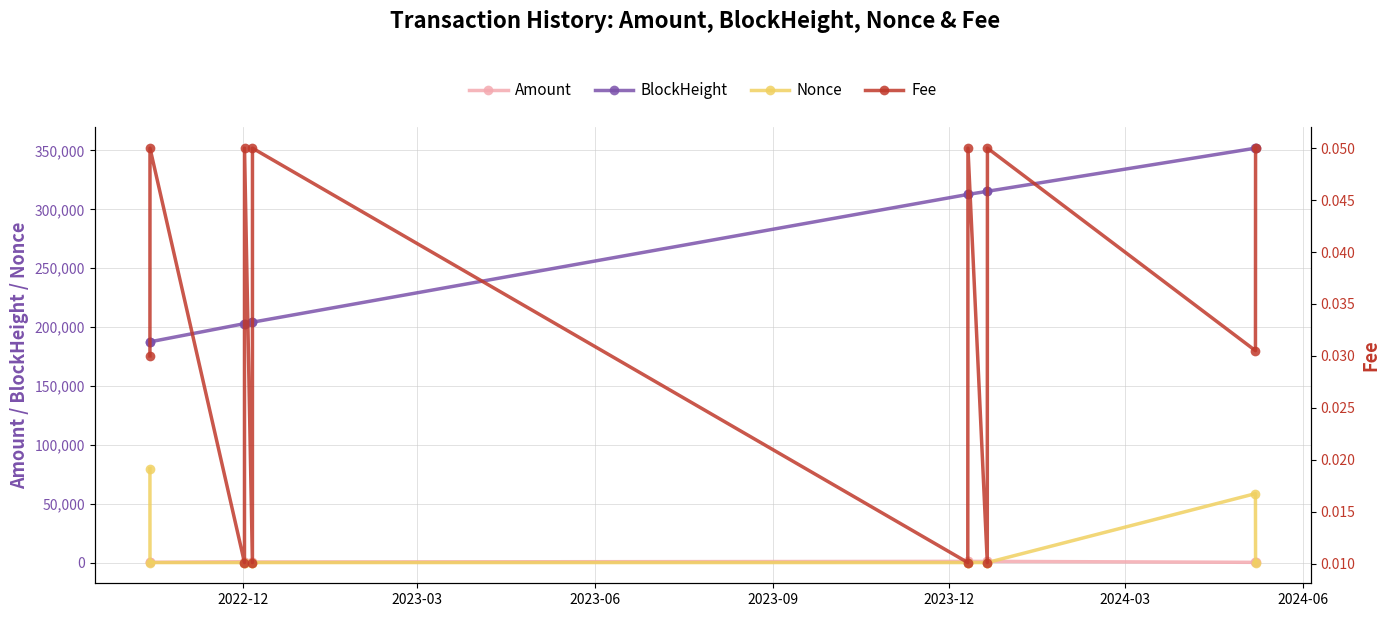

How many lines are shown in the chart?

4